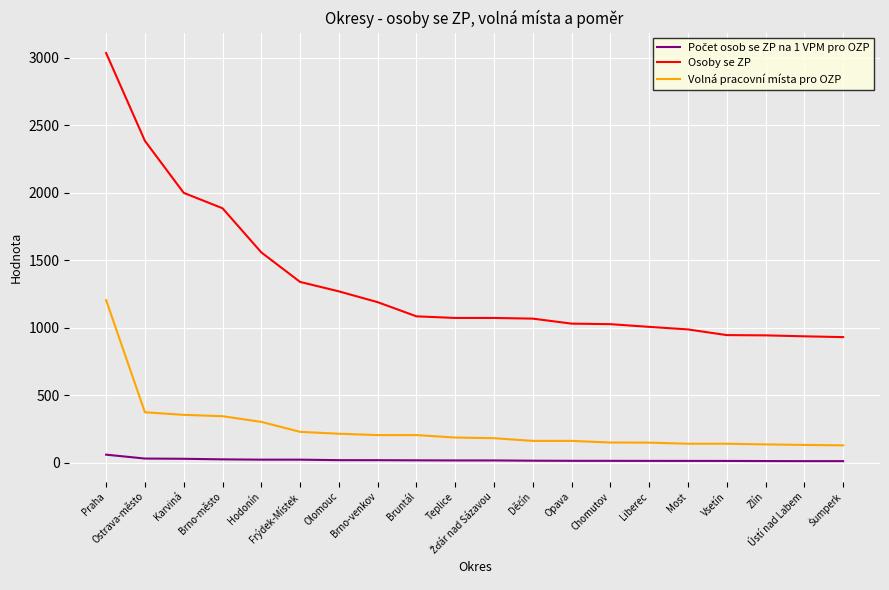

True or false: Osoby se ZP has a value of 1270.0 at Olomouc.

True